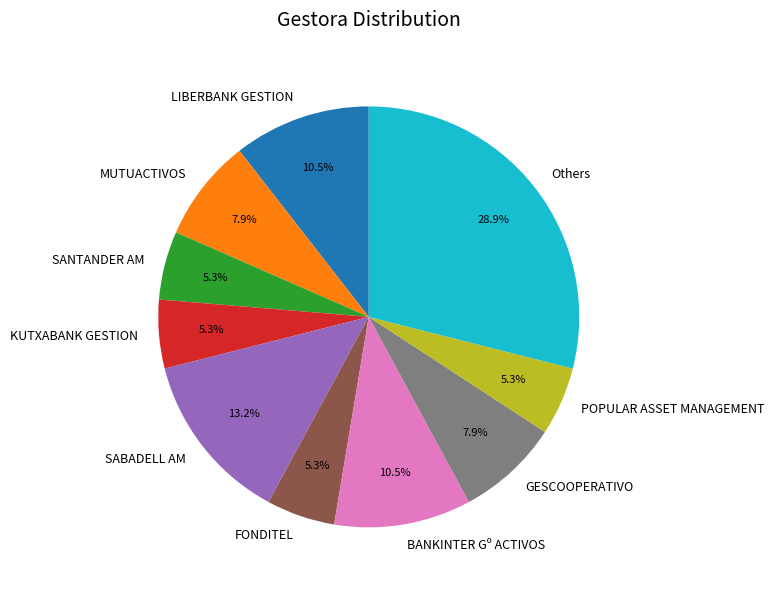

Is FONDITEL the majority of the pie?

No